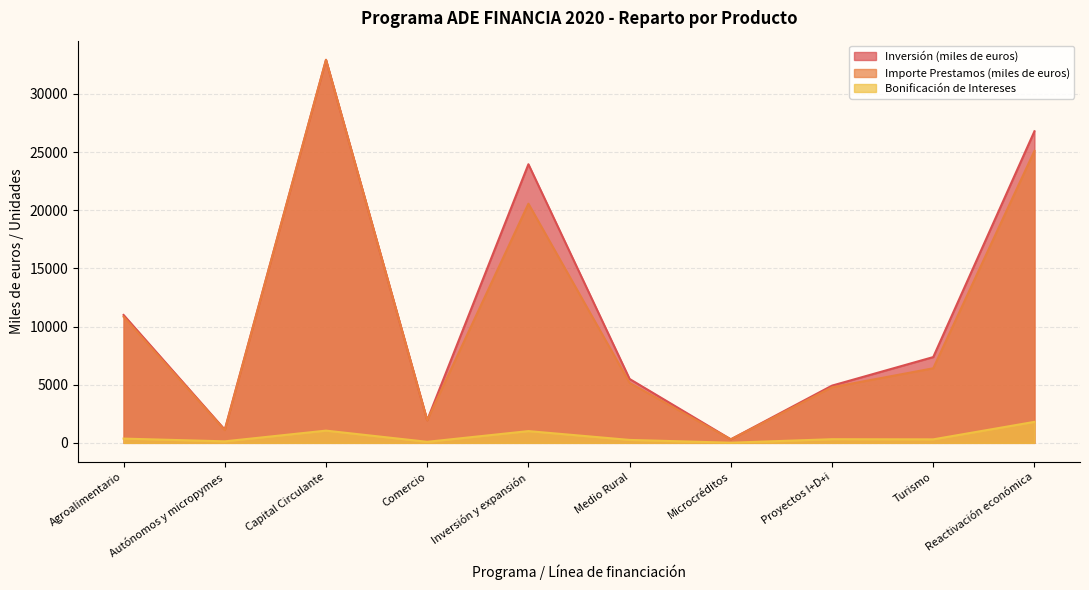

Rank the categories by Importe Prestamos (miles de euros) value from lowest to highest.

Microcréditos, Autónomos y micropymes, Comercio, Proyectos I+D+i, Medio Rural, Turismo, Agroalimentario, Inversión y expansión, Reactivación económica, Capital Circulante